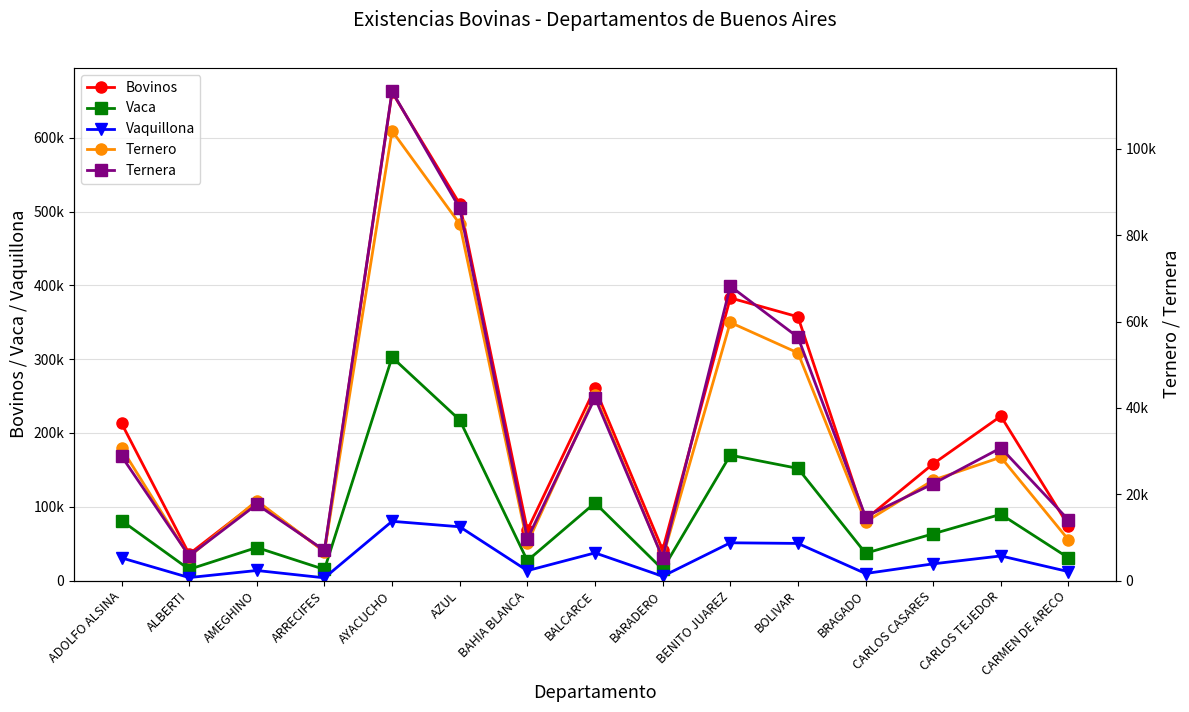

True or false: Bovinos has more than 0 points higher than both neighbors.

True